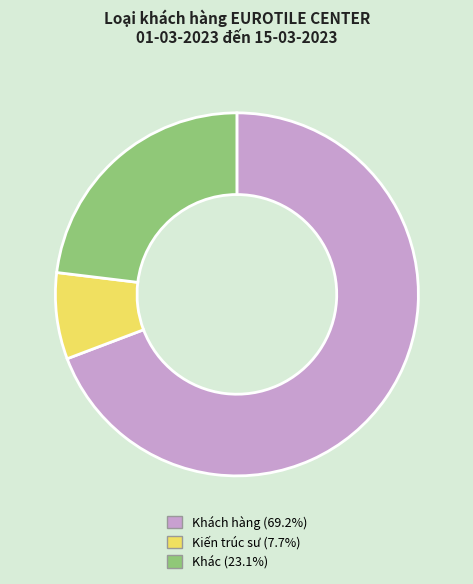

Is there a majority slice in this chart?

Yes